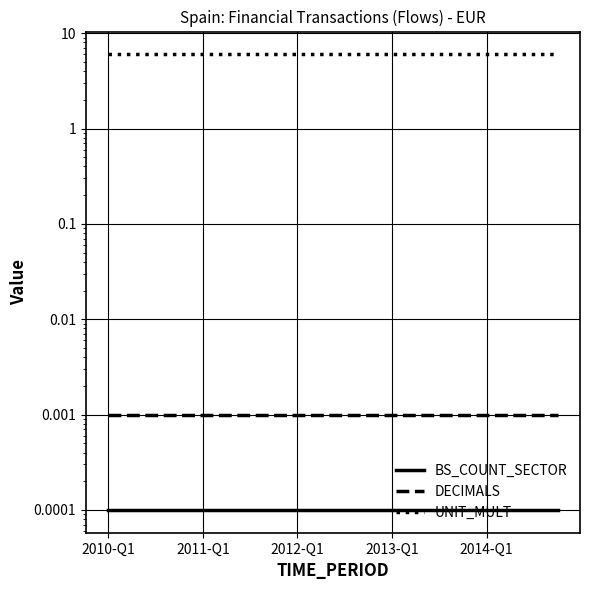

At which label is UNIT_MULT closest to 6?

2010-Q1